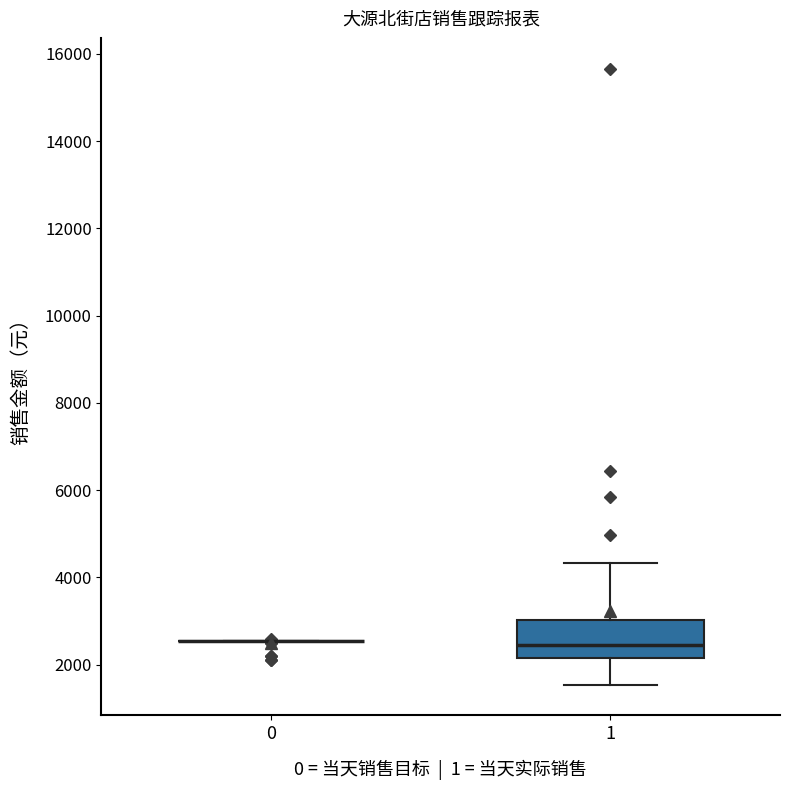

Which box is the tallest, from its lower edge to its upper edge?

1